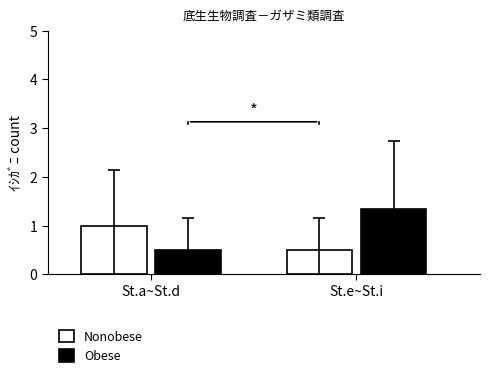

The value of Nonobese at St.e~St.i is 0.5. True or false?

True